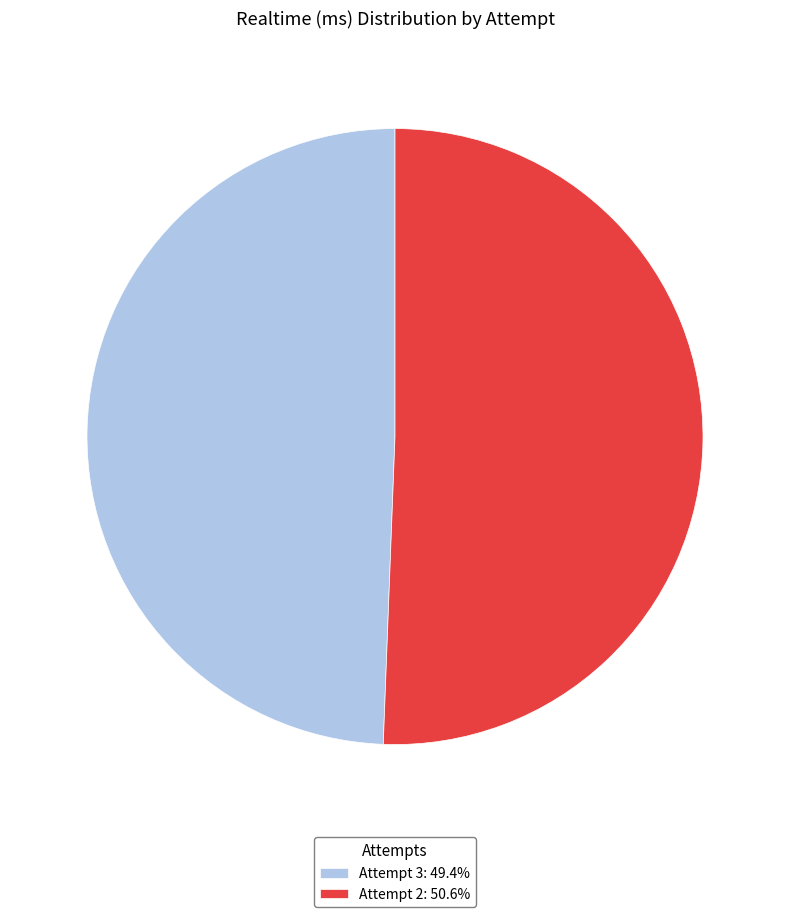

Combined, do Attempt 2: 50.6% and Attempt 3: 49.4% account for over 50%?

Yes